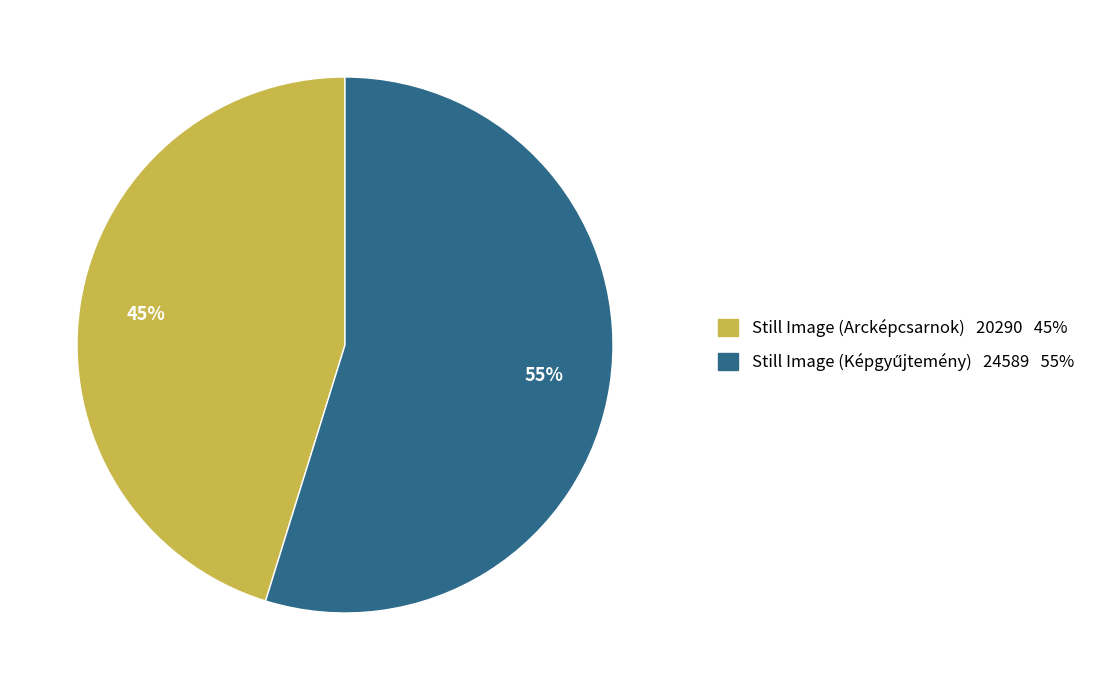

Count the number of slices in the pie.

2